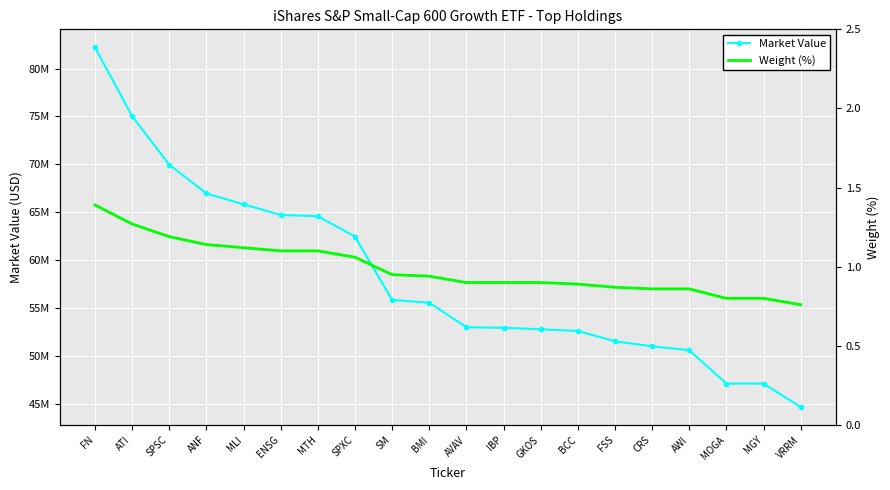

How many data points does each series have?

20